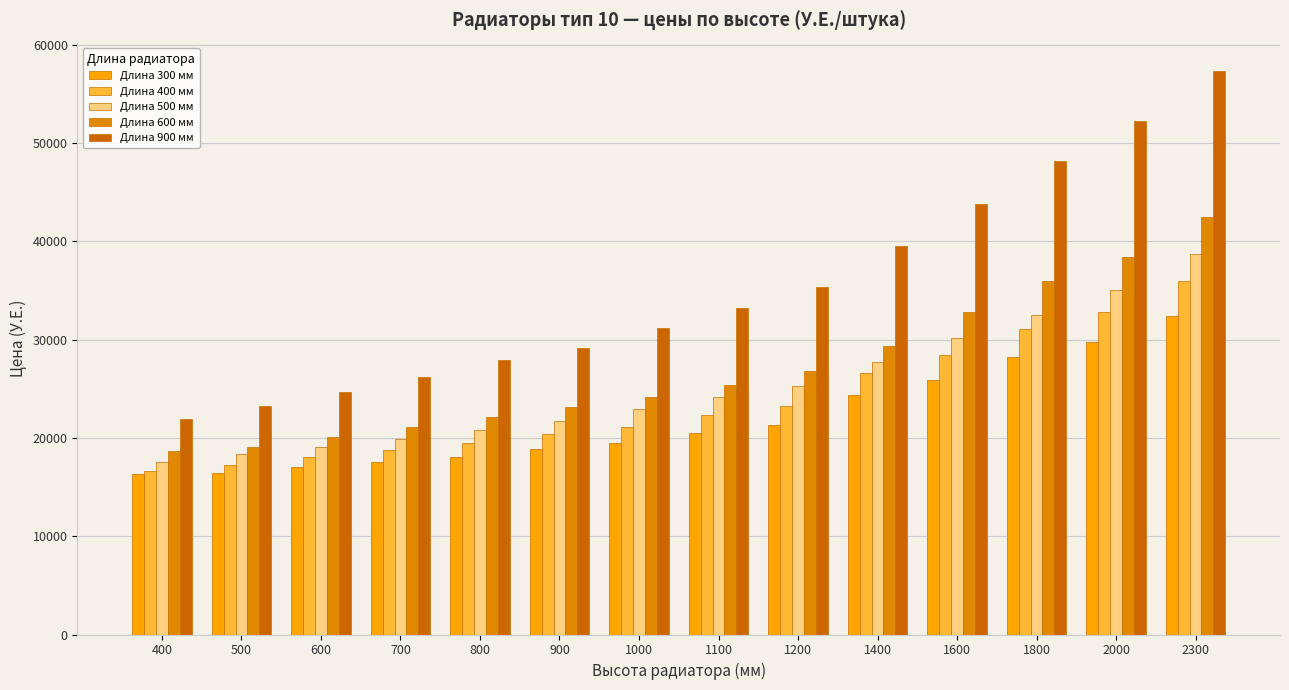

Where is Длина 900 мм nearest to the value 39620?

1400